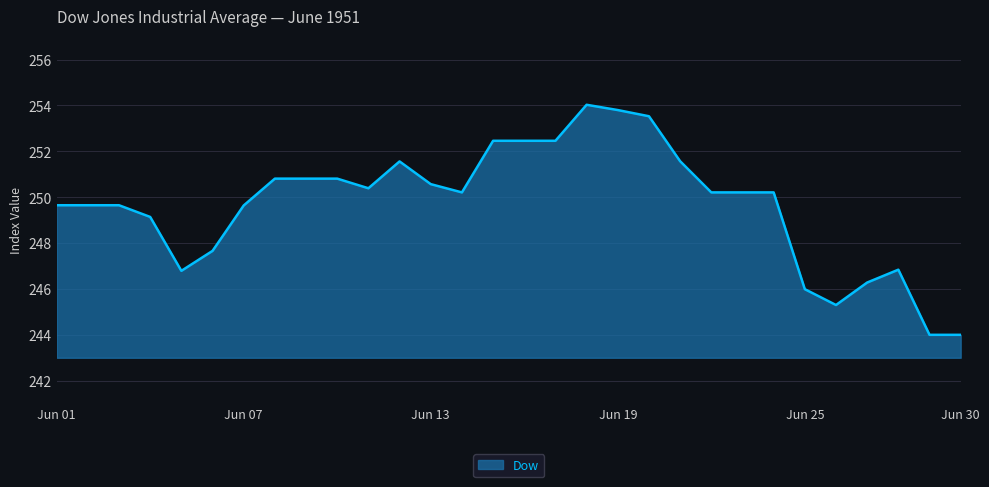

What is the difference between the maximum and minimum values?

10.0